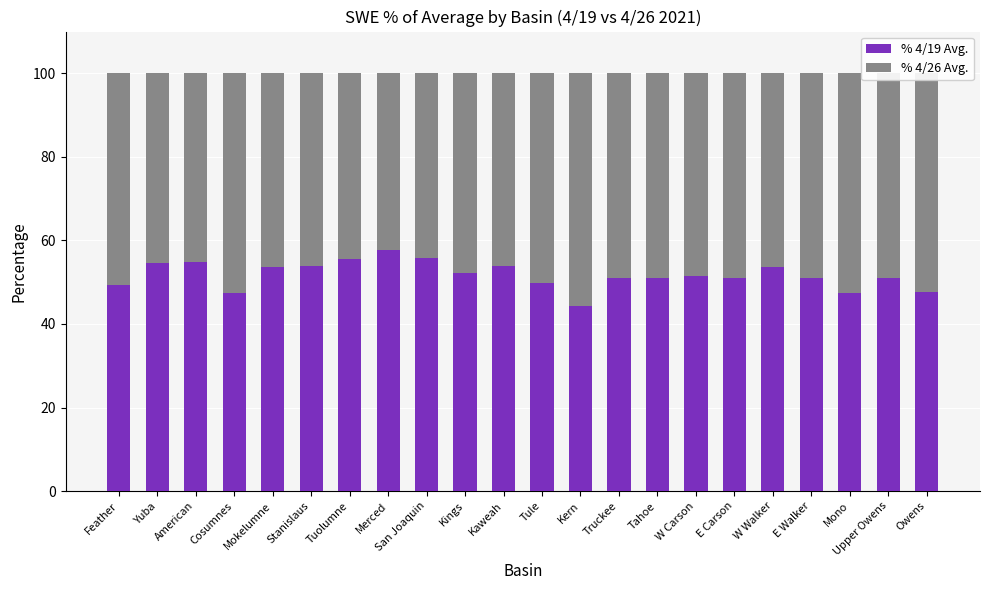

What is the difference between the maximum and minimum values in the % 4/19 Avg. series?

13.5